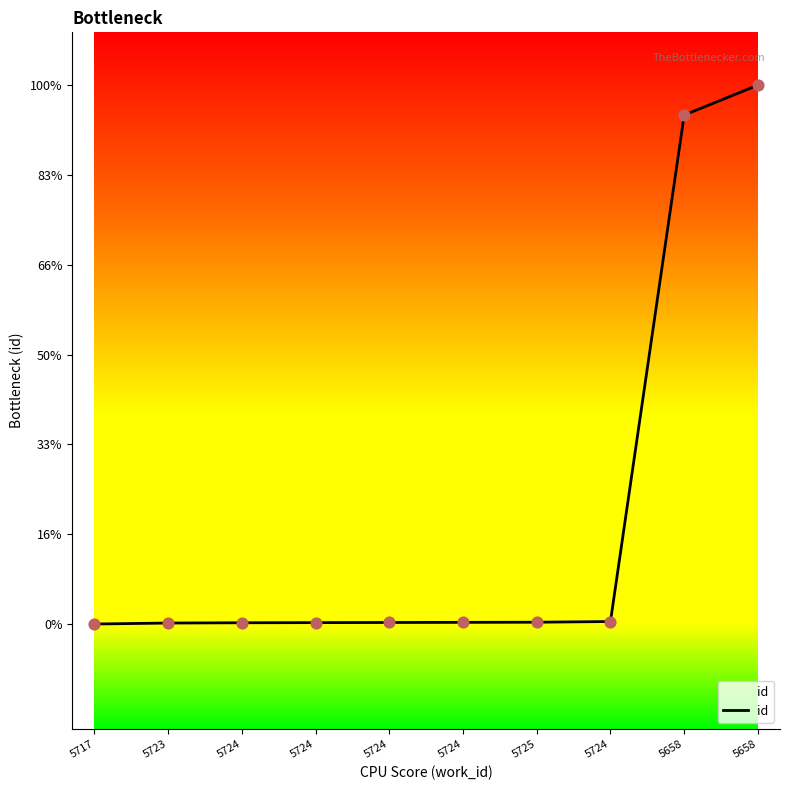

Which has a higher value, 5725 or 5658?

5658